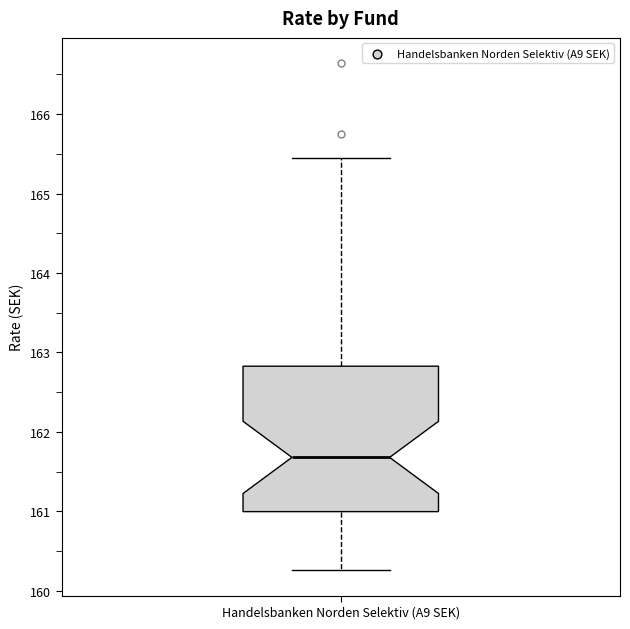

Transcribe this box plot: give where the median line is, the range the box spans, and where the two whiskers end, as read against the y-axis. The values are not printed on the chart, so give them approximately, as read against the axis.

median 161.7, box 161.0 to 162.8, whiskers 160.3 to 165.5